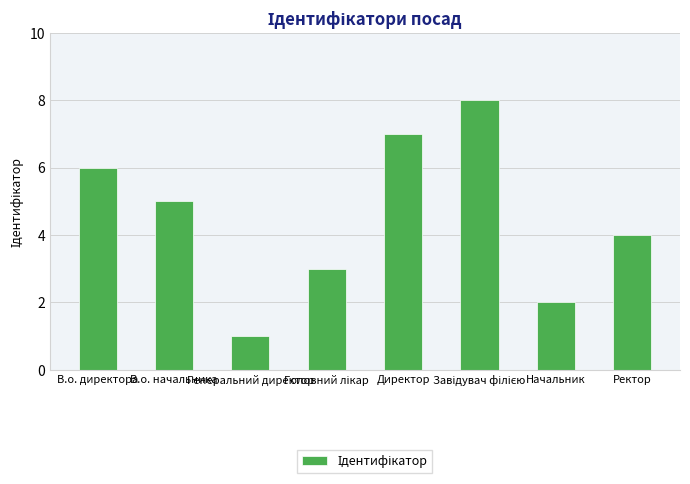

What is the greatest value displayed?

8